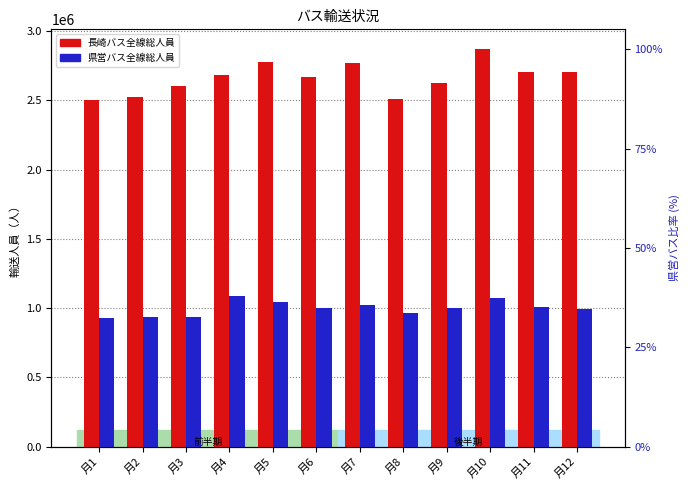

What is the approximate value of 県営バス全線総人員 at 月4?

1084452